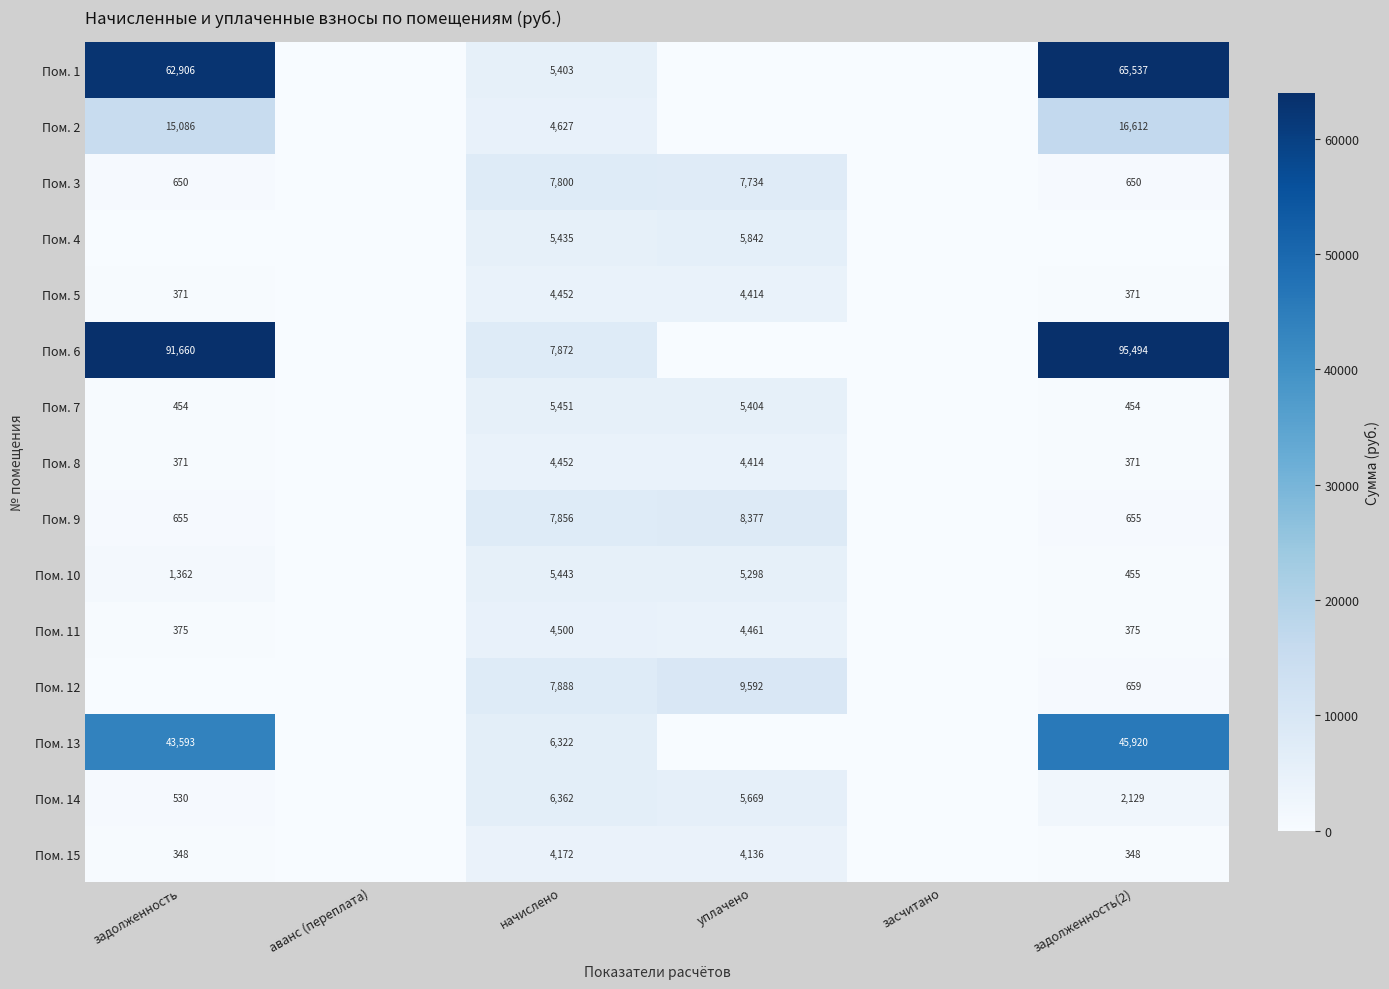

What is the sum of the Пом. 12 values at начислено and уплачено?

17480